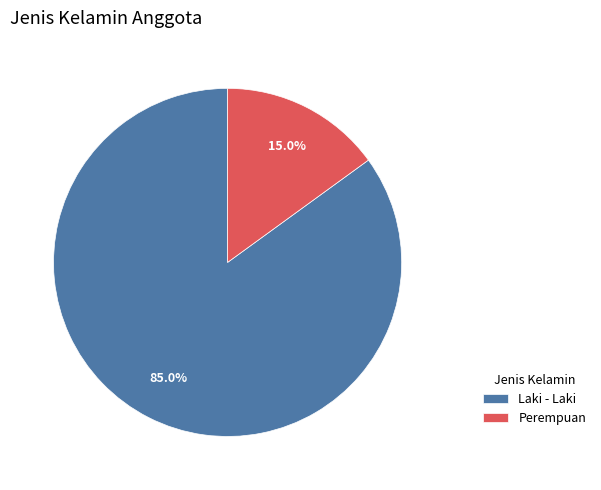

Which has a higher value, Laki - Laki or Perempuan?

Laki - Laki